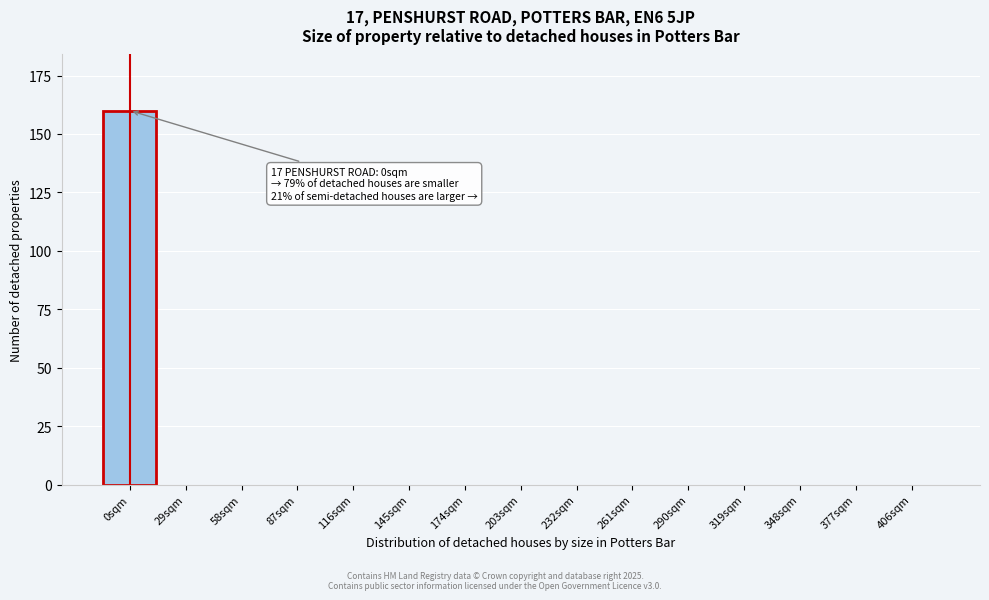

Reading right to left, transcribe all the data shown in this chart.

406sqm=0	377sqm=0	348sqm=0	319sqm=0	290sqm=0	261sqm=0	232sqm=0	203sqm=0	174sqm=0	145sqm=0	116sqm=0	87sqm=0	58sqm=0	29sqm=0	0sqm=160